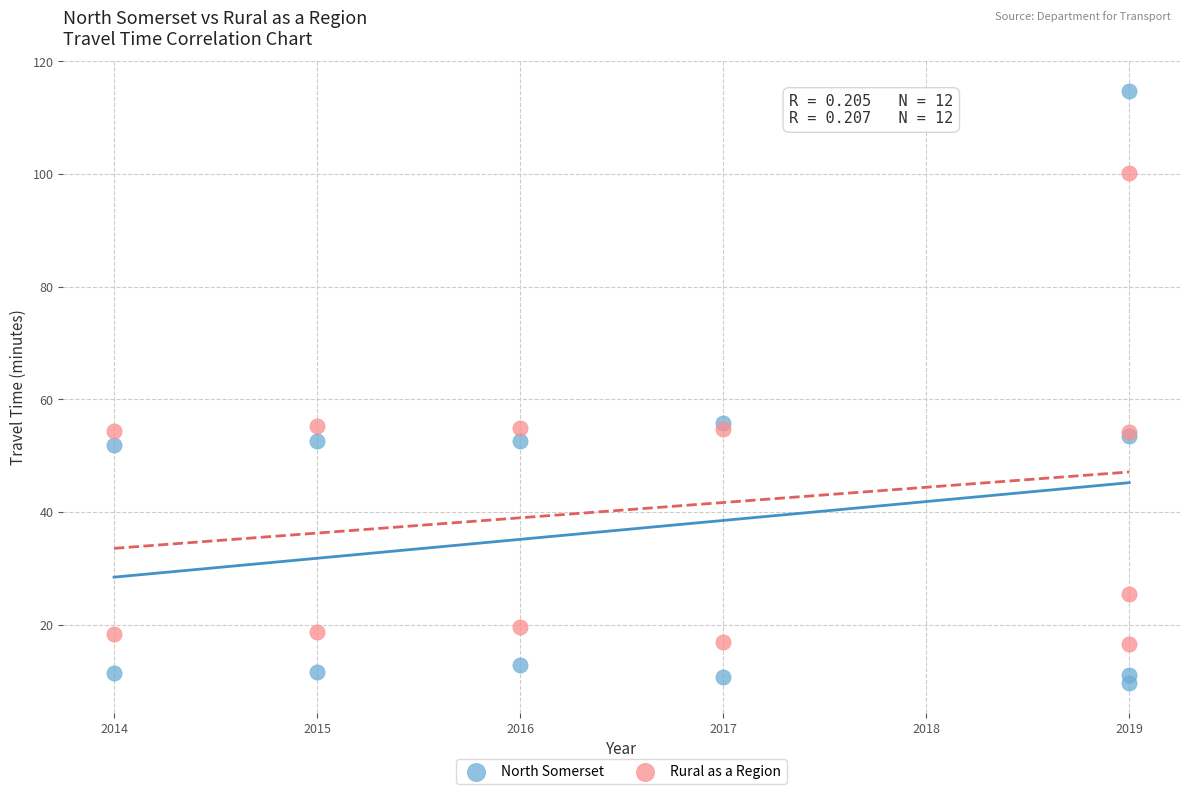

What is the X range (max minus min) for the scatter plot?

5.0